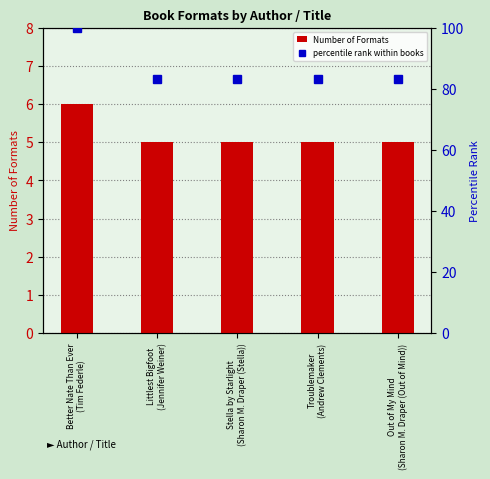

What position from the left is Troublemaker
(Andrew Clements)?

4